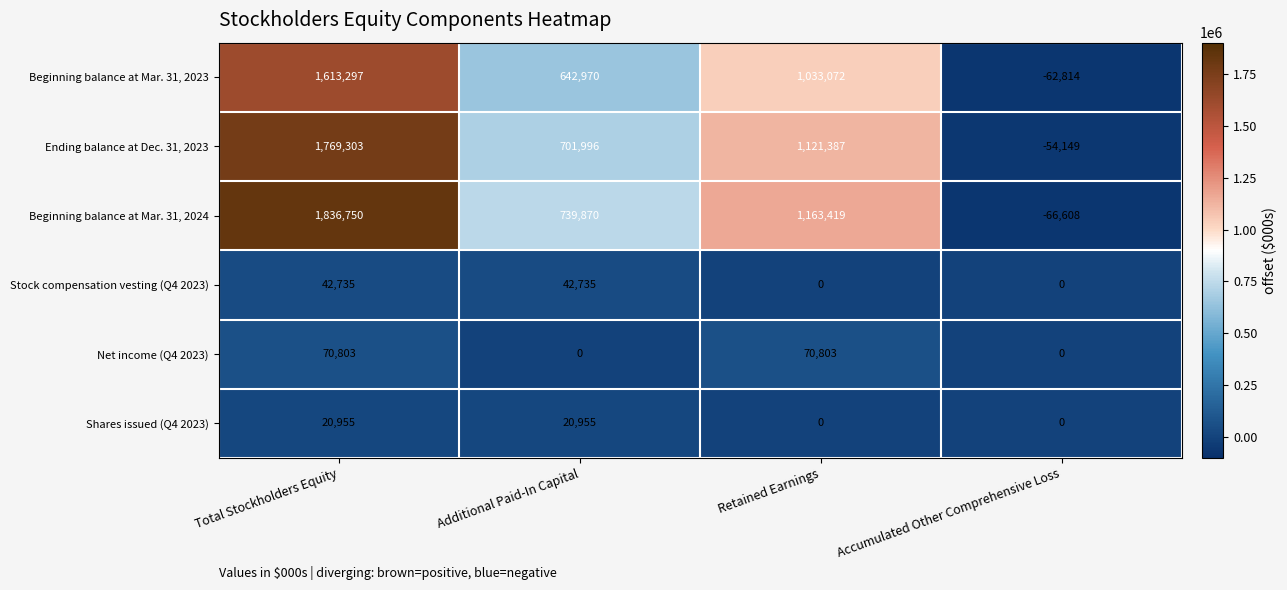

Reading left to right, what are all the values shown in this chart?

Beginning balance at Mar. 31, 2023: Total Stockholders Equity=1613297	Additional Paid-In Capital=642970	Retained Earnings=1033072	Accumulated Other Comprehensive Loss=-62814
Ending balance at Dec. 31, 2023: Total Stockholders Equity=1769303	Additional Paid-In Capital=701996	Retained Earnings=1121387	Accumulated Other Comprehensive Loss=-54149
Beginning balance at Mar. 31, 2024: Total Stockholders Equity=1836750	Additional Paid-In Capital=739870	Retained Earnings=1163419	Accumulated Other Comprehensive Loss=-66608
Stock compensation vesting (Q4 2023): Total Stockholders Equity=42735	Additional Paid-In Capital=42735	Retained Earnings=0	Accumulated Other Comprehensive Loss=0
Net income (Q4 2023): Total Stockholders Equity=70803	Additional Paid-In Capital=0	Retained Earnings=70803	Accumulated Other Comprehensive Loss=0
Shares issued (Q4 2023): Total Stockholders Equity=20955	Additional Paid-In Capital=20955	Retained Earnings=0	Accumulated Other Comprehensive Loss=0